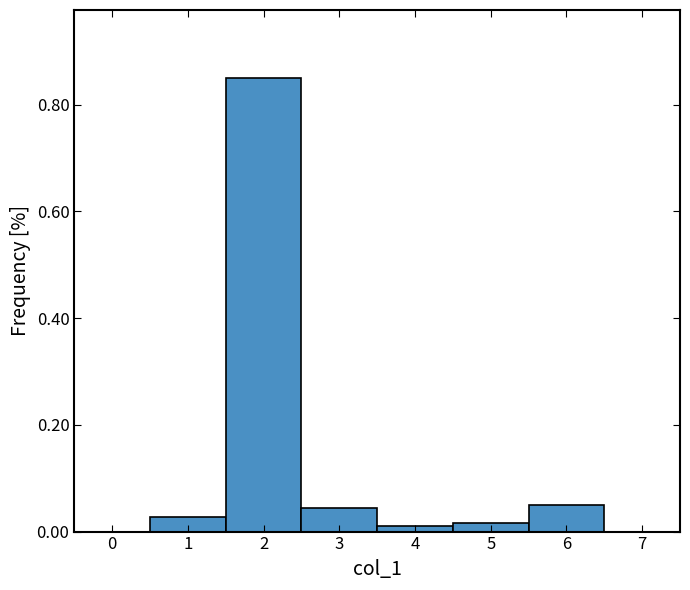

Which range on the x-axis has the tallest bar?

1.5 to 2.5